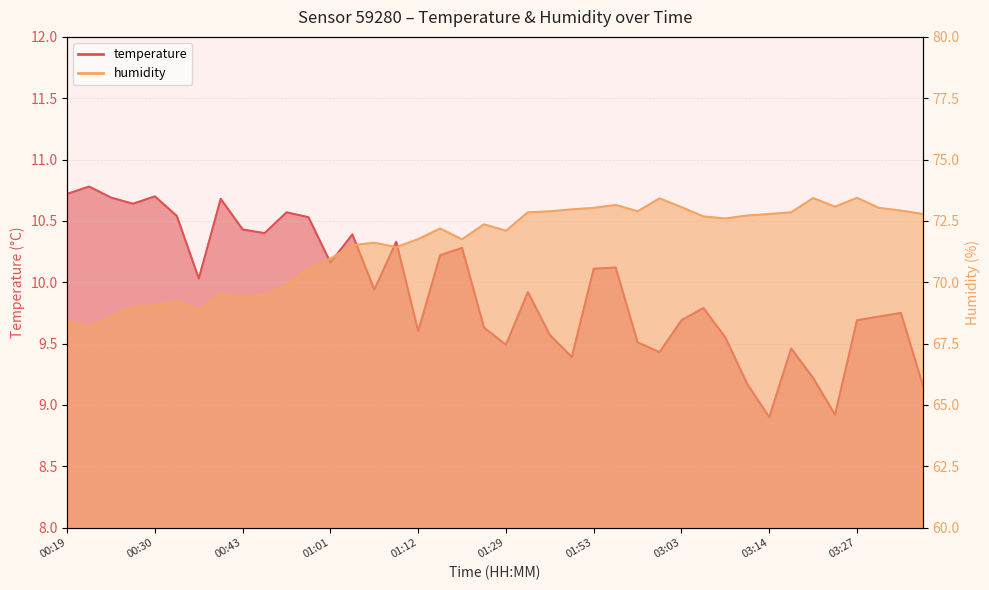

The temperature series shows 10.5 at 00:33. True or false?

True